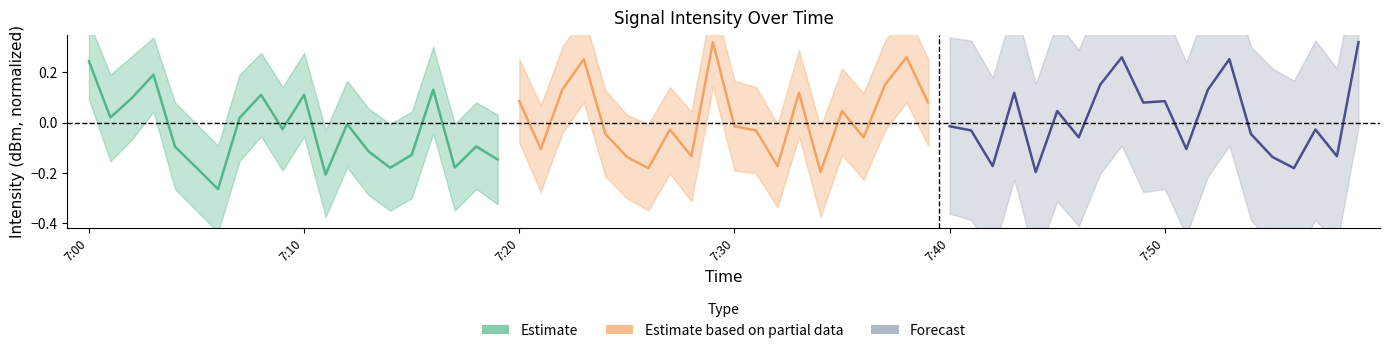

Reading right to left, transcribe all the data shown in this chart.

Estimate: -0.1	-0.1	-0.2	0.1	-0.1	-0.2	-0.1	-0.0	-0.2	0.1	-0.0	0.1	0.0	-0.3	-0.2	-0.1	0.2	0.1	0.0	0.2
Estimate based on partial data: 0.1	0.3	0.2	-0.1	0.0	-0.2	0.1	-0.2	-0.0	-0.0	0.3	-0.1	-0.0	-0.2	-0.1	-0.0	0.3	0.1	-0.1	0.1
Forecast: 0.3	-0.1	-0.0	-0.2	-0.1	-0.0	0.3	0.1	-0.1	0.1	0.1	0.3	0.2	-0.1	0.0	-0.2	0.1	-0.2	-0.0	-0.0